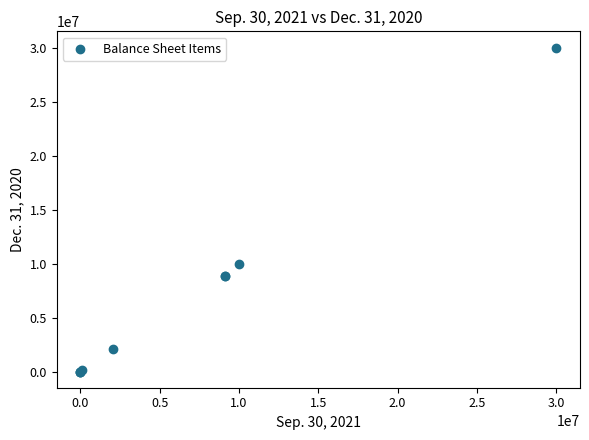

What Y value in the scatter plot is closest to 15000000?

10000000.0